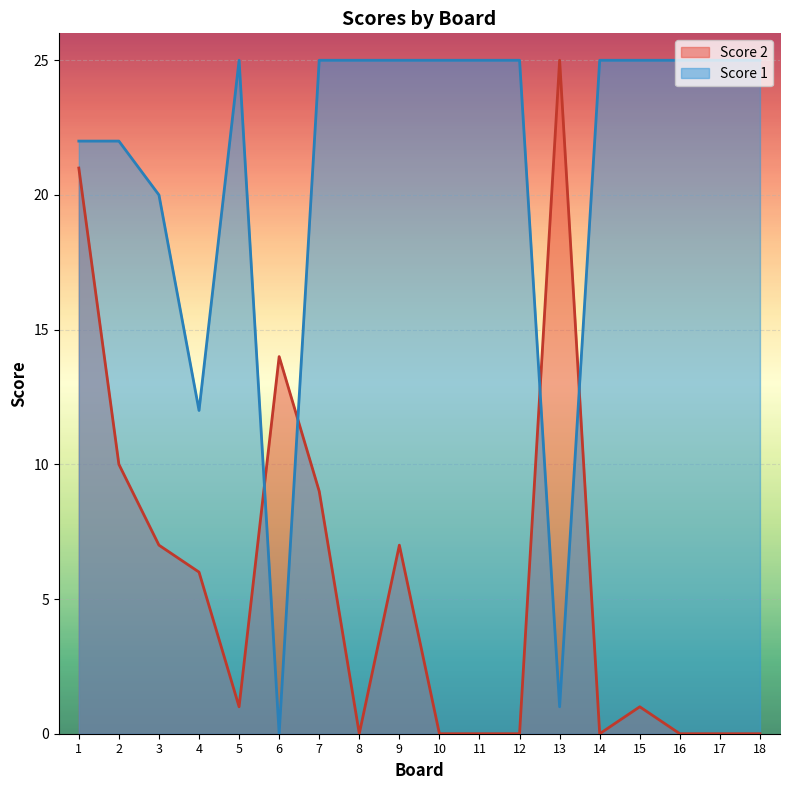

At 6, list the series in order from largest to smallest.

Score 2, Score 1